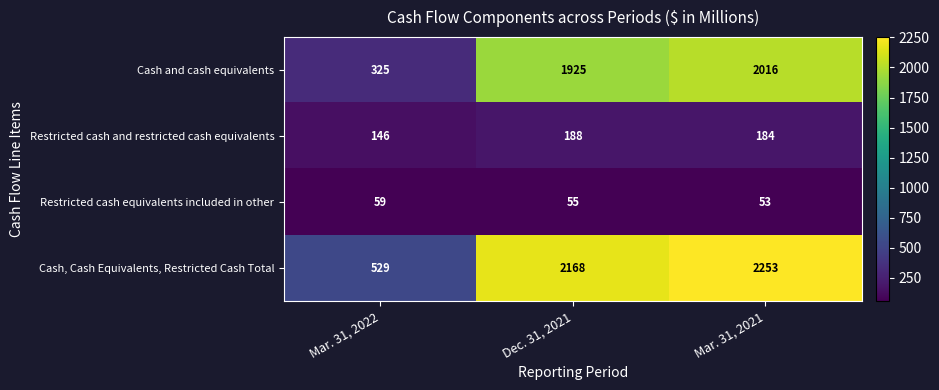

Count the number of categories in the chart.

3